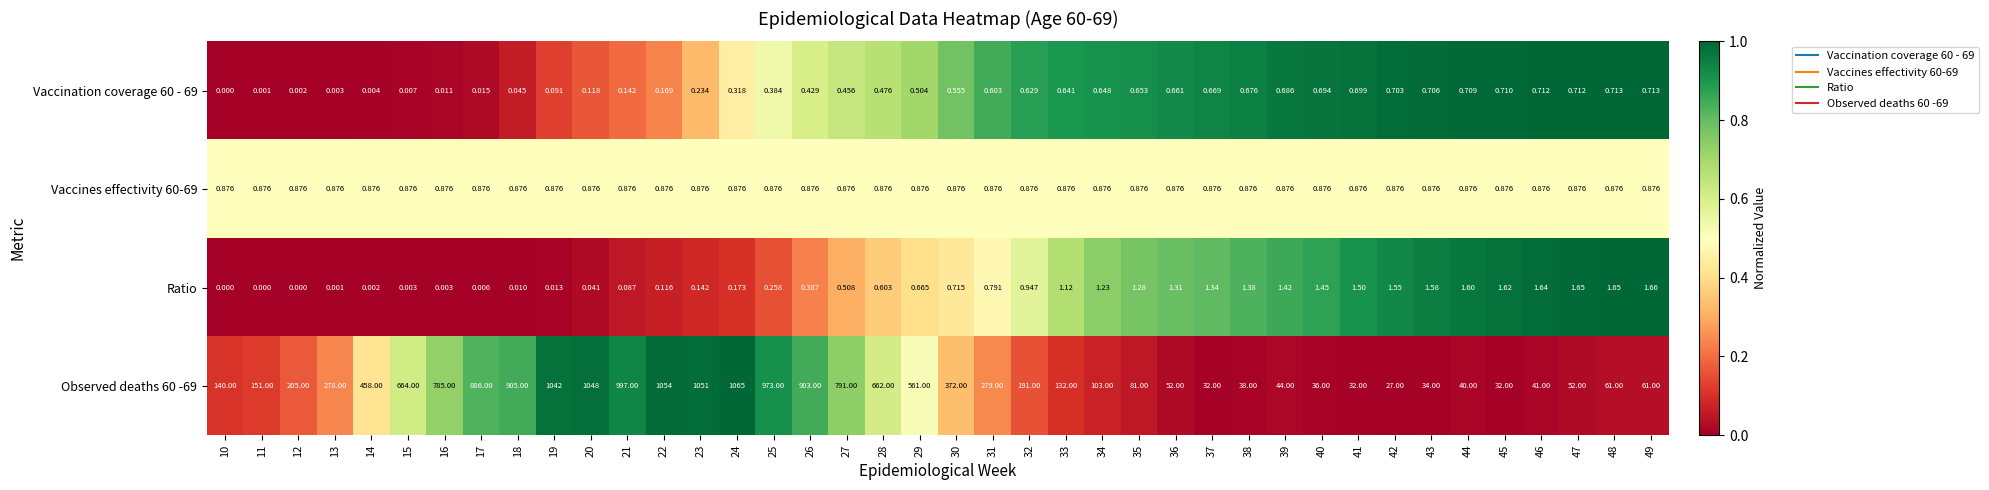

How many positive values does the Ratio series have?

37